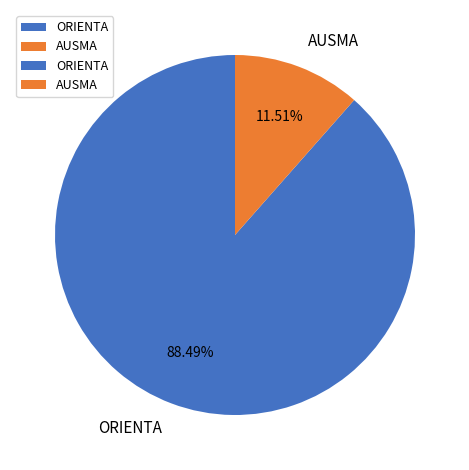

Does AUSMA account for over 50% of the chart?

No